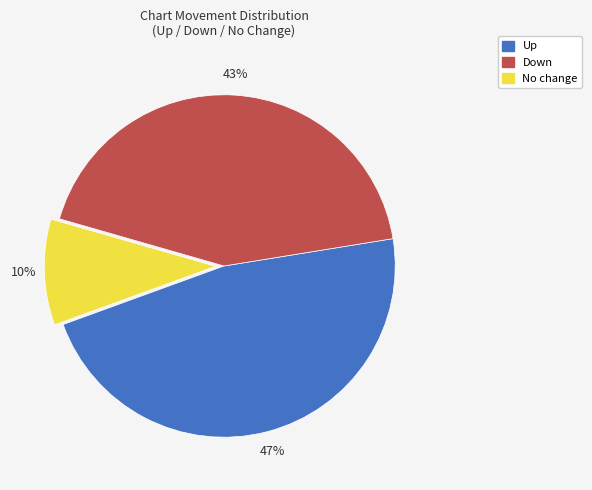

Is No change the majority of the pie?

No